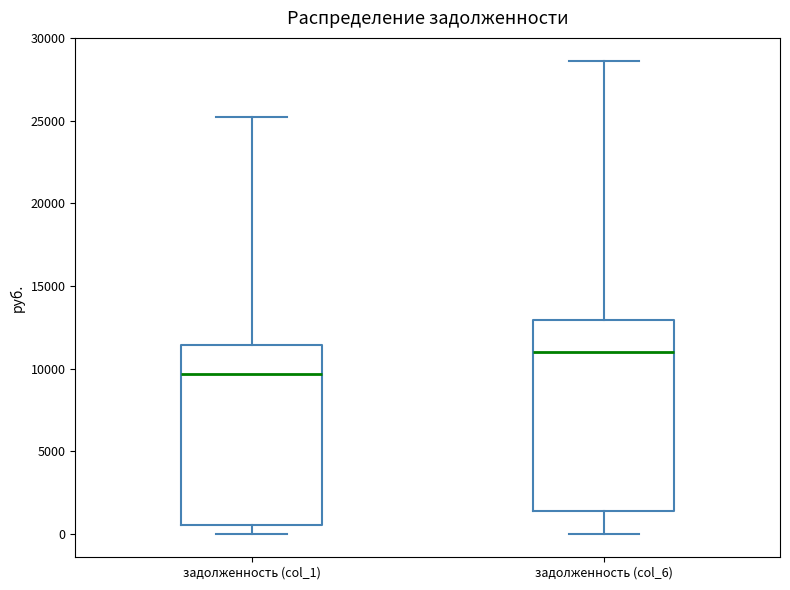

Reading left to right, read every box against the y-axis: the position of its median line, the range the box covers, and the ends of its whiskers. The values are not printed on the chart, so give them approximately, as read against the axis.

задолженность (col_1): median 9500, box 500 to 11500, whiskers 0 to 25000
задолженность (col_6): median 11000, box 1500 to 13000, whiskers 0 to 28500